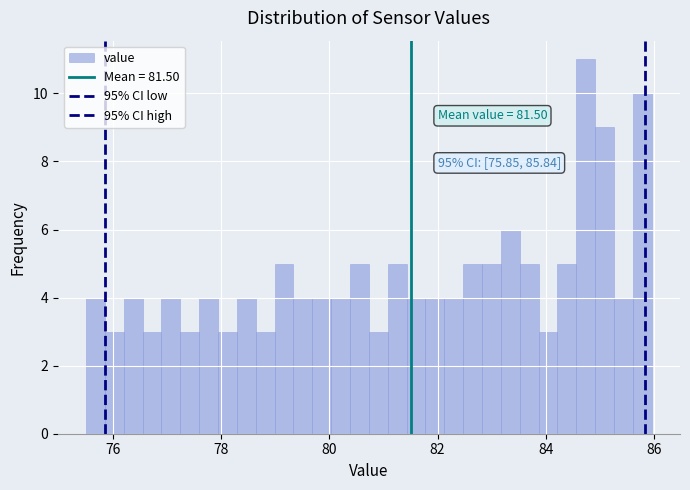

Around what value on the x-axis is the tallest bar? Give the approximate position of its centre, as read against the axis.

84.8